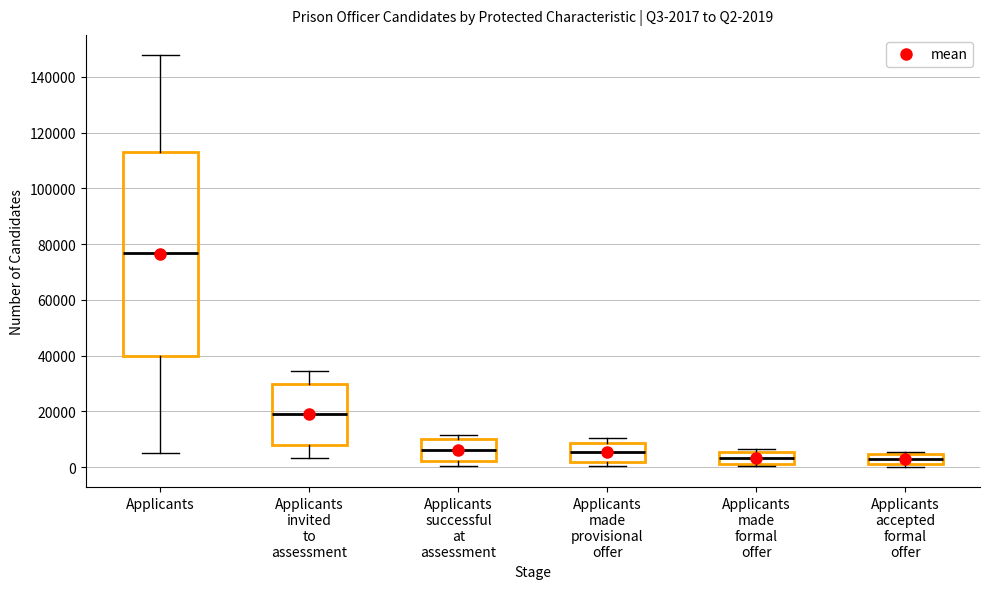

Comparing the boxes themselves (not the whiskers), which one is the tallest?

Applicants